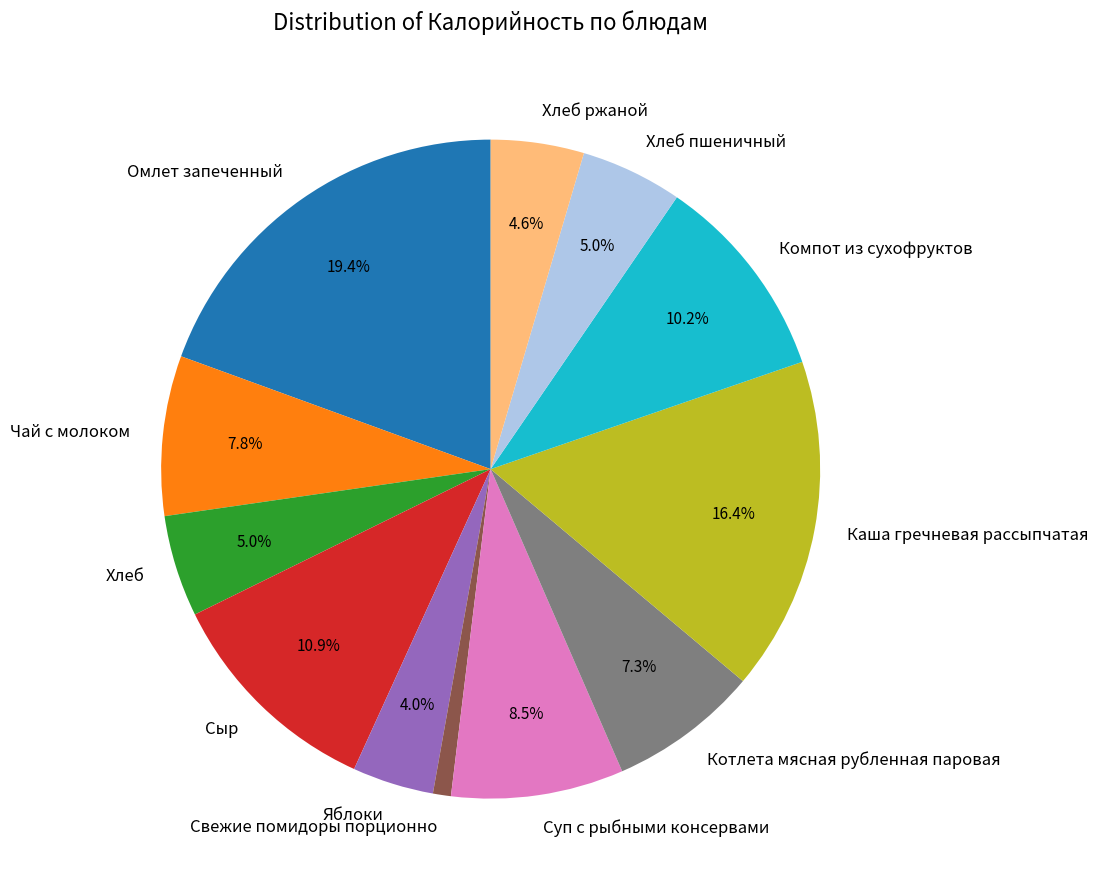

True or false: Сыр accounts for 2% of the total.

False